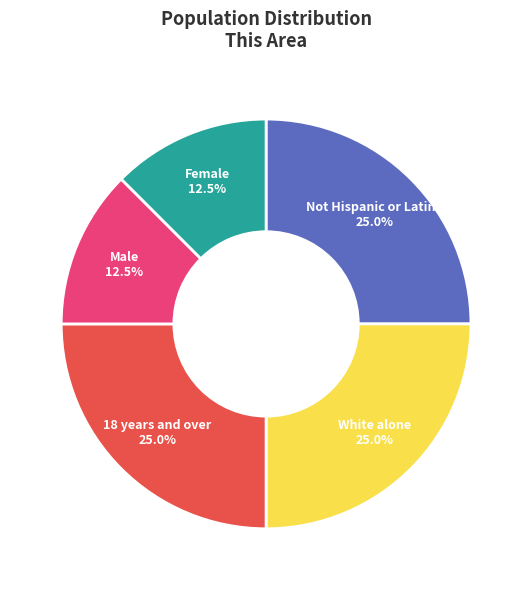

How much of the chart is everything except Female?

87.5%